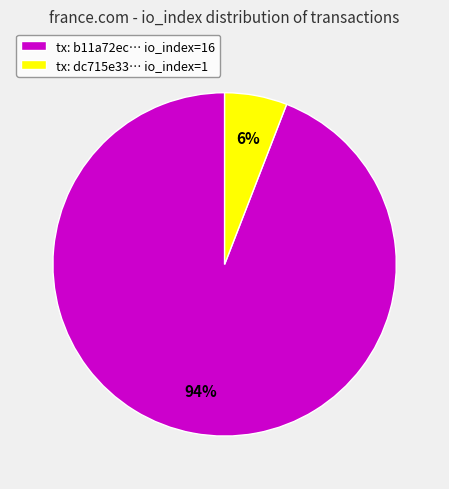

Rank the categories by value from highest to lowest.

tx: b11a72ec… io_index=16, tx: dc715e33… io_index=1